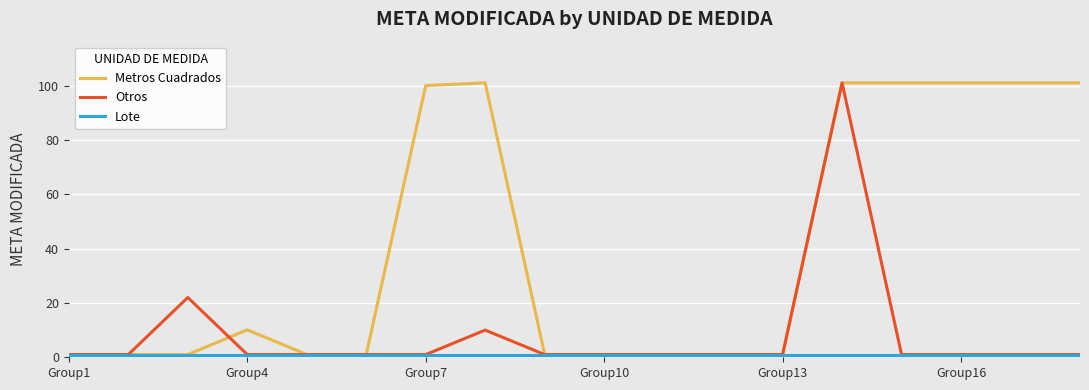

True or false: Otros has more than 2 interior local peaks.

True